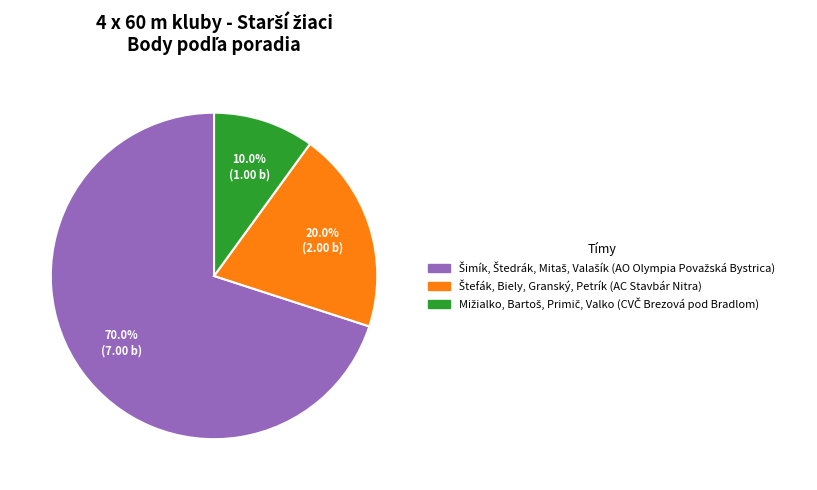

Is there a majority slice in this chart?

Yes